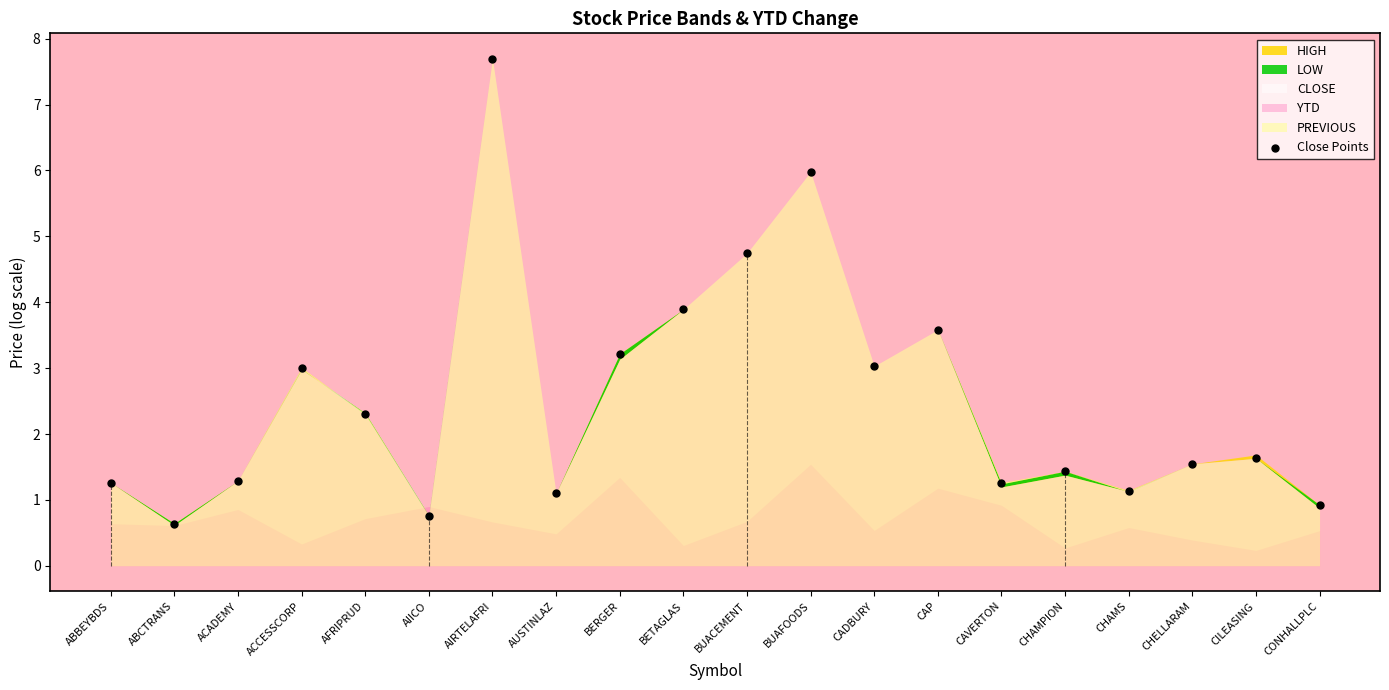

What Y value in the scatter plot is closest to 4?

3.9